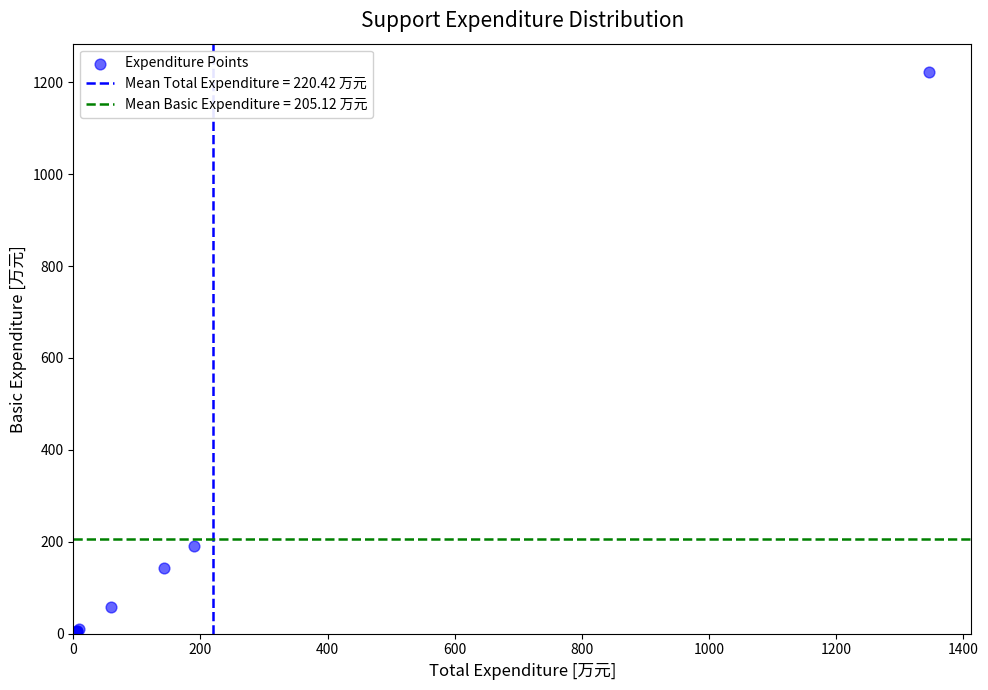

What Y value in the scatter plot is closest to 613?

189.8